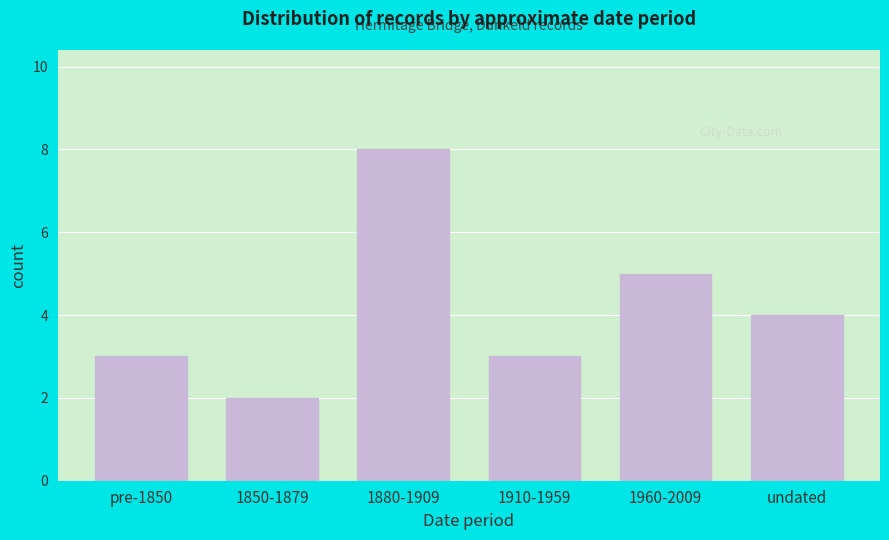

Reading left to right, list all the values displayed in this chart.

pre-1850=3	1850-1879=2	1880-1909=8	1910-1959=3	1960-2009=5	undated=4